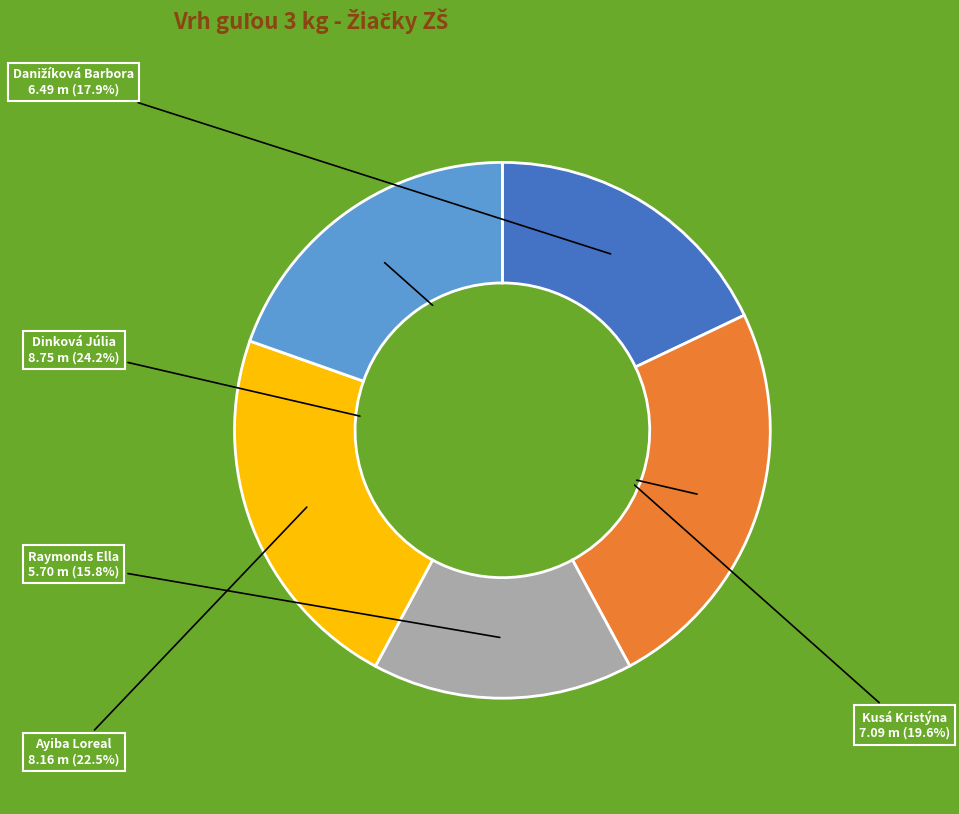

Is there a majority slice in this chart?

No